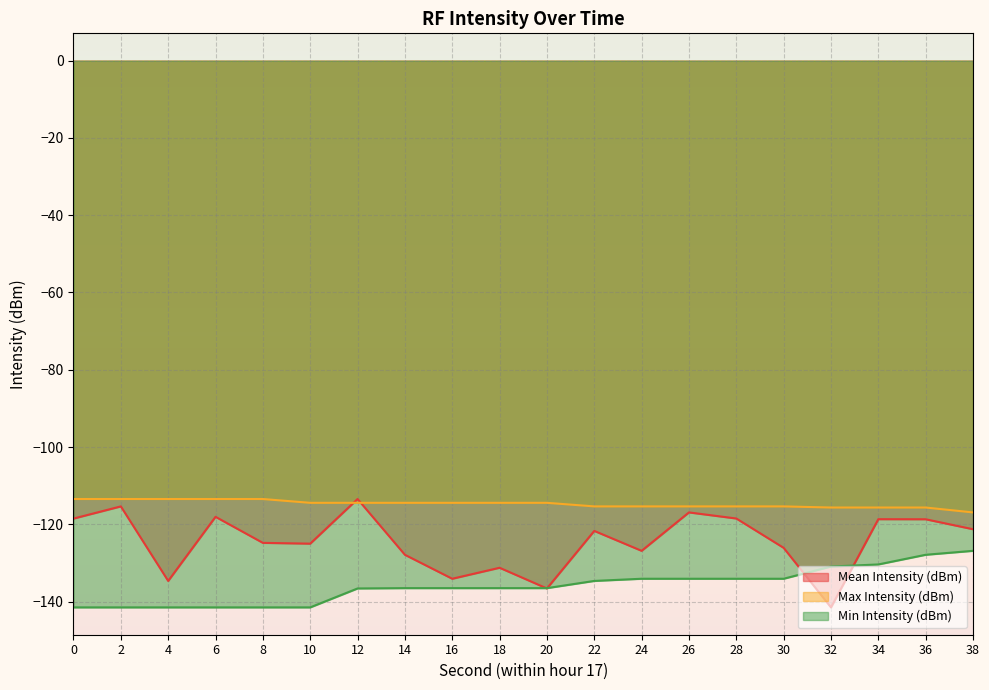

The Min Intensity (dBm) series shows -216.0 at 28. True or false?

False